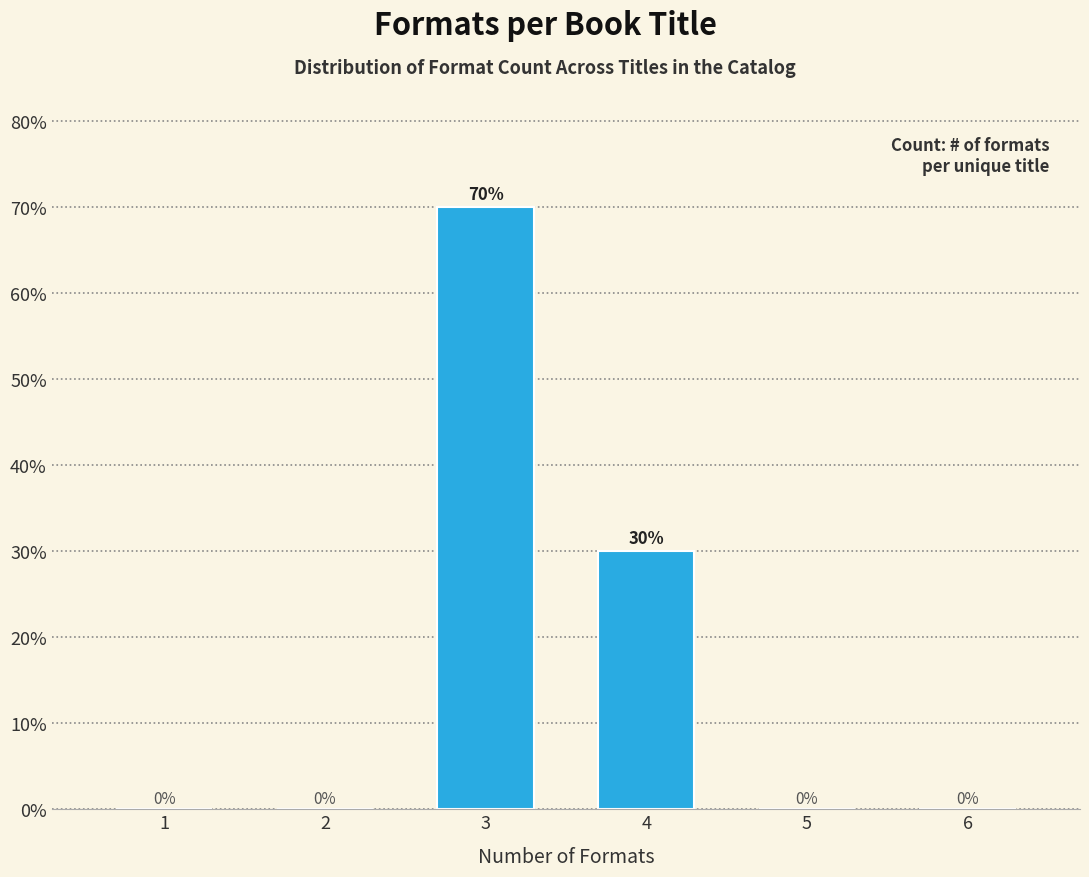

Reading left to right, what are all the values shown in this chart?

1=0	2=0	3=70	4=30	5=0	6=0